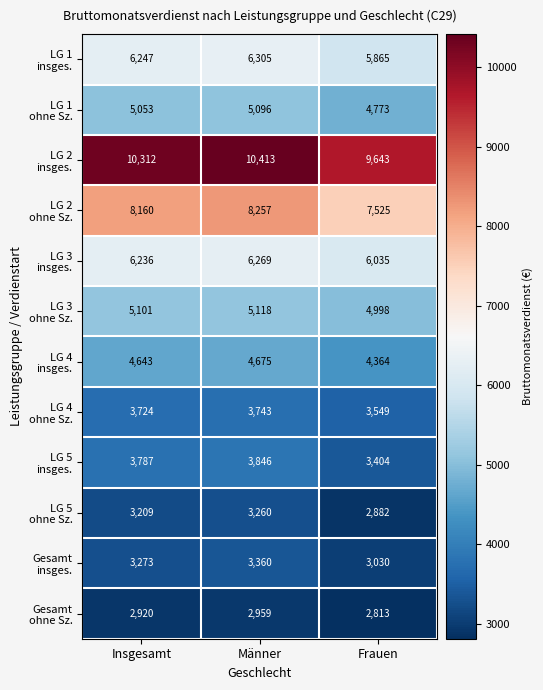

How many categories are shown in the chart?

3